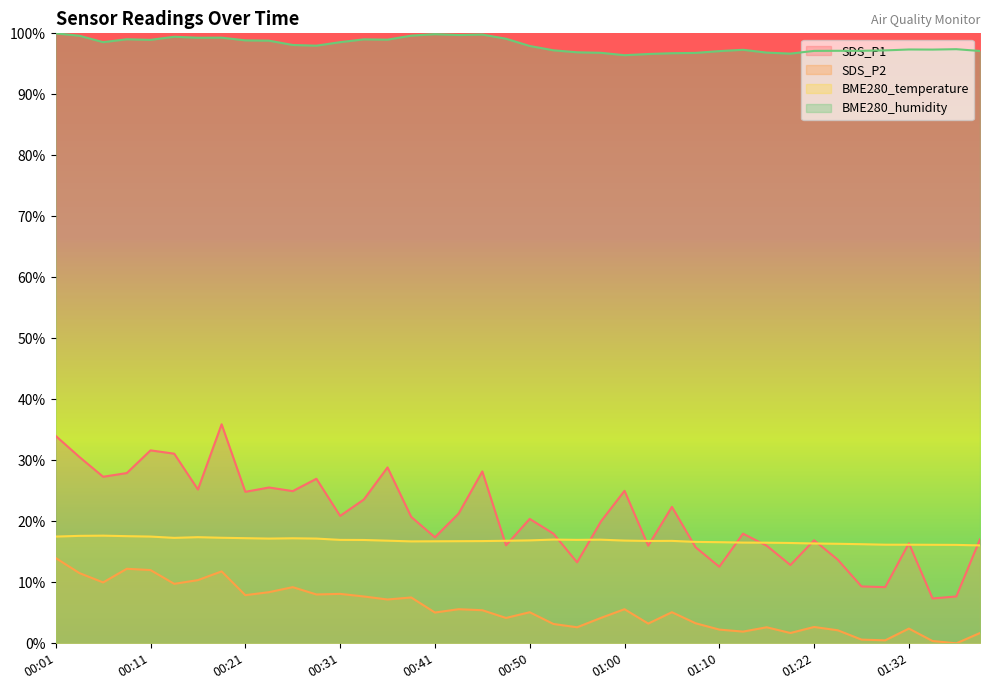

The BME280_temperature series shows 6.8 at 01:00. True or false?

False